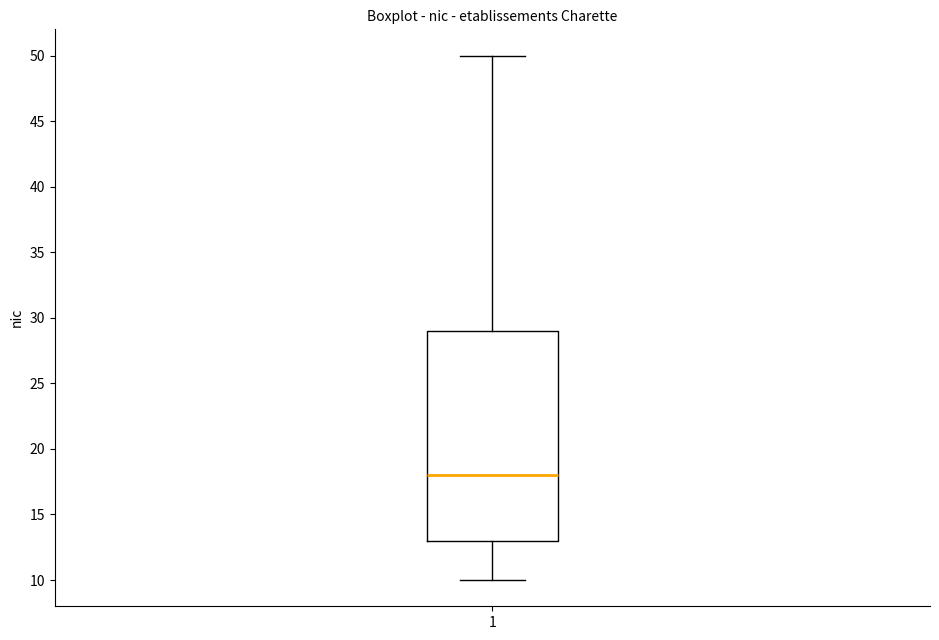

Transcribe this box plot: give where the median line is, the range the box spans, and where the two whiskers end, as read against the y-axis. The values are not printed on the chart, so give them approximately, as read against the axis.

median 18, box 13 to 29, whiskers 10 to 50